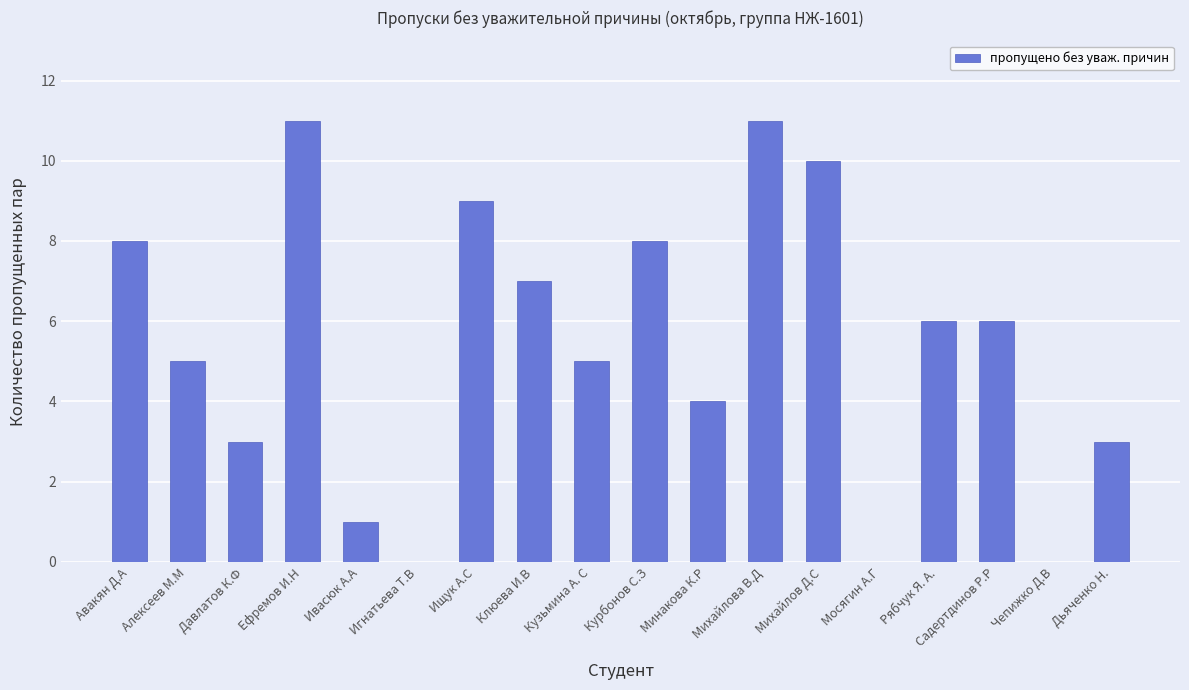

What is the sum of the values at Рябчук Я. А. and Чепижко Д.В?

6